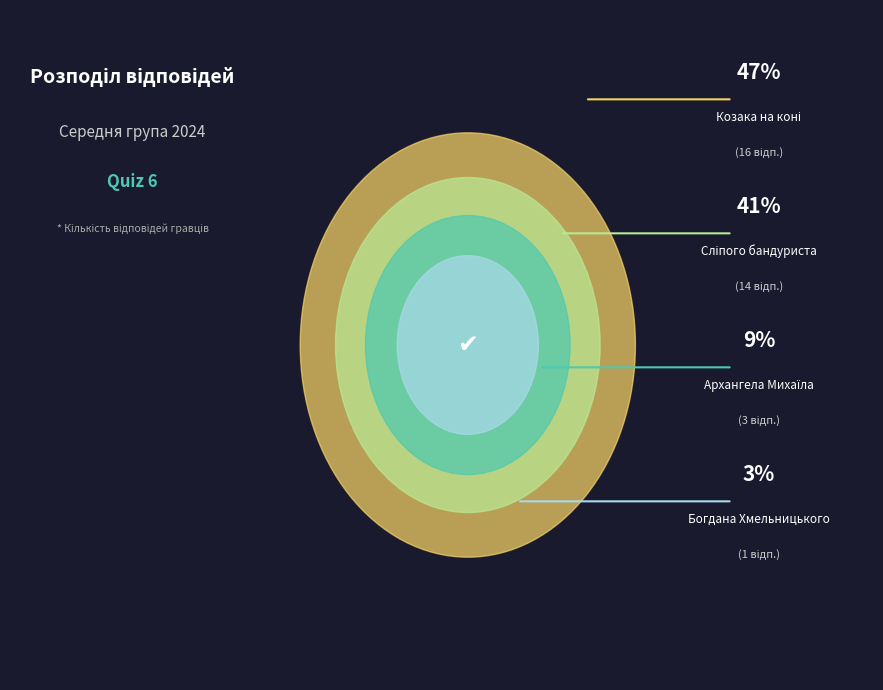

What is the smallest slice in the pie chart?

Богдана Хмельницького